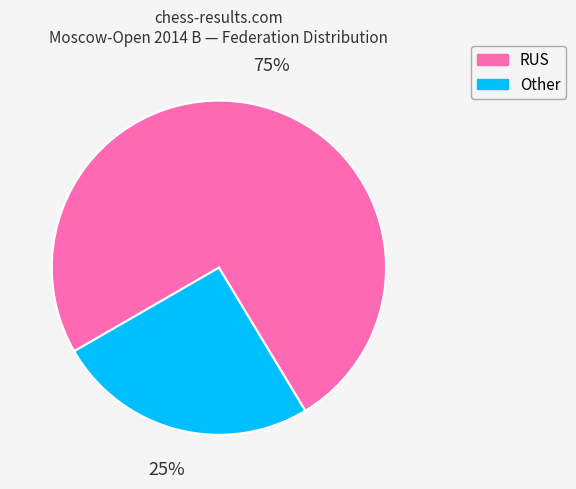

True or false: RUS accounts for 84% of the total.

False